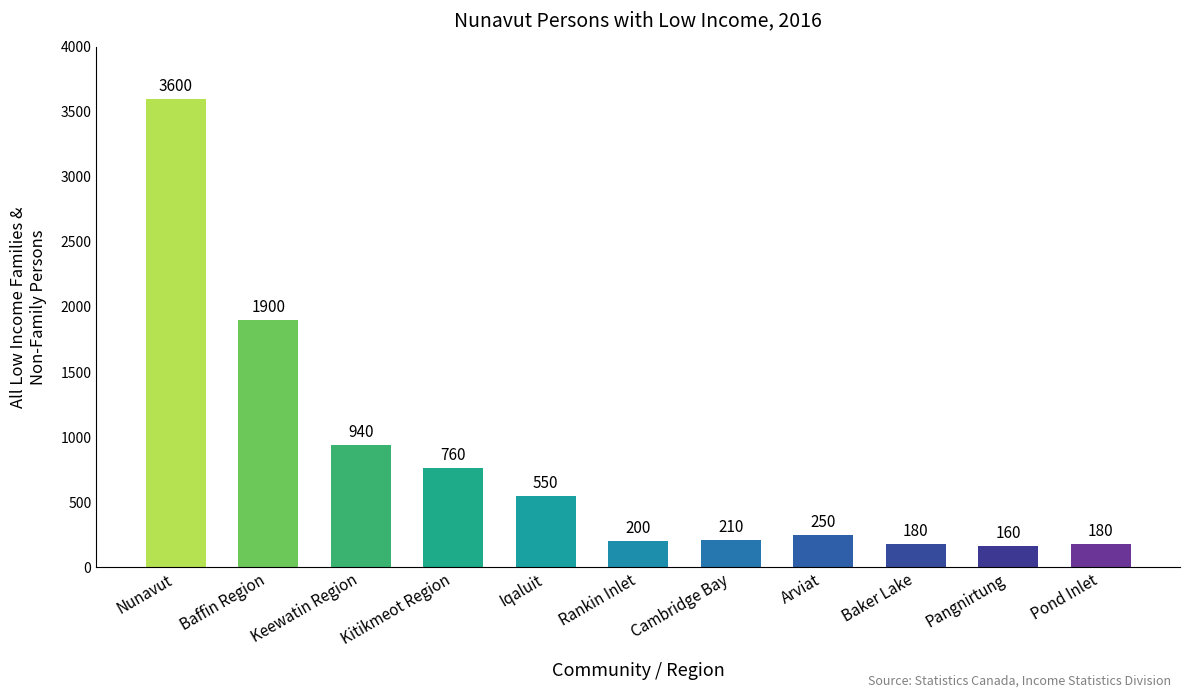

True or false: the data shows 250 at Arviat.

True